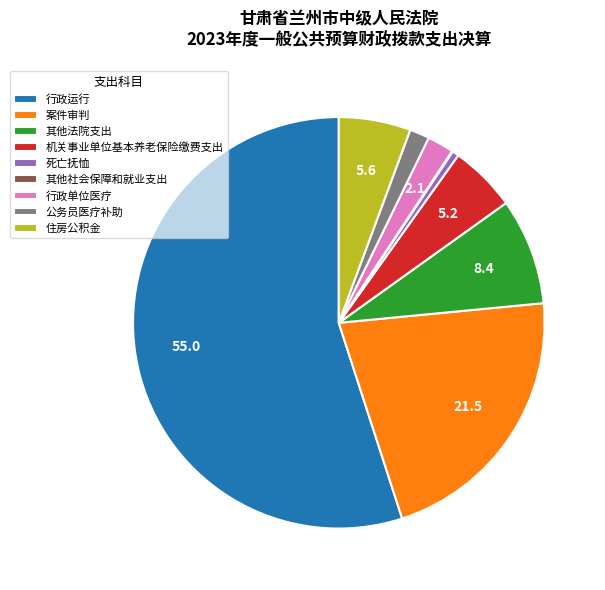

True or false: 案件审判 accounts for 35% of the total.

False